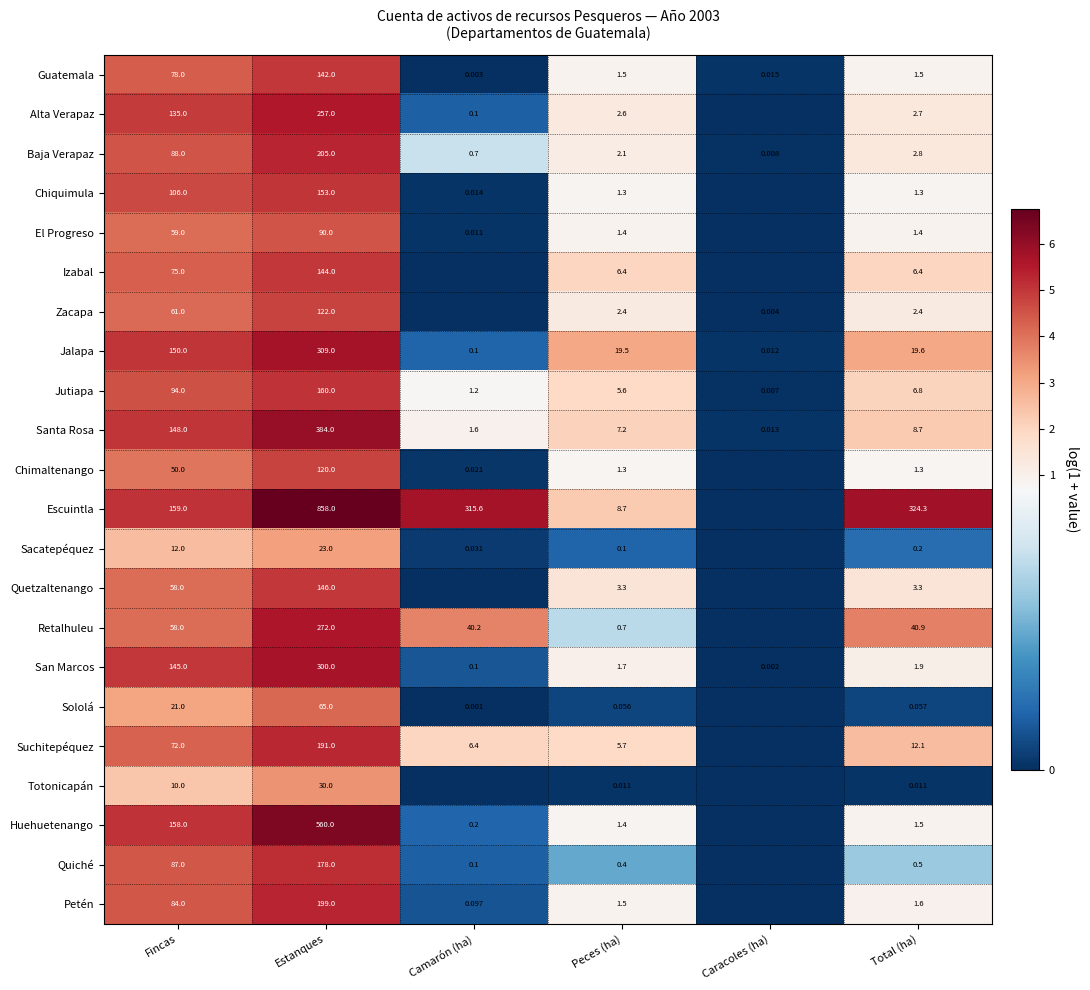

Which series changed the most between Fincas and Peces (ha)?

Huehuetenango